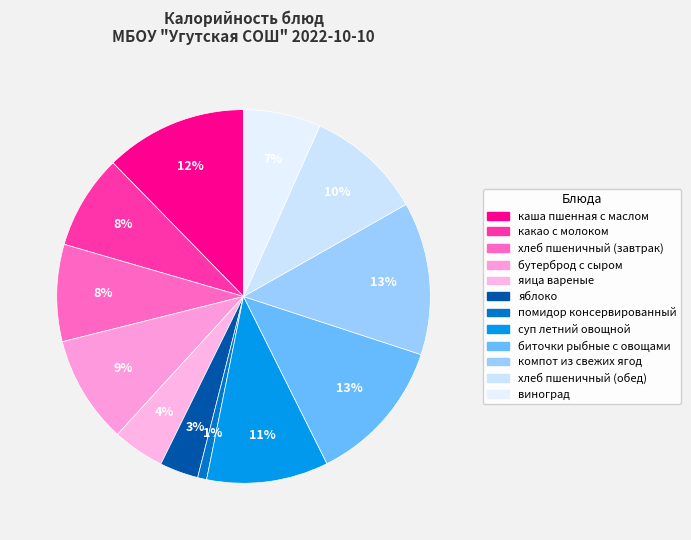

Is there any slice that represents more than half of the pie?

No